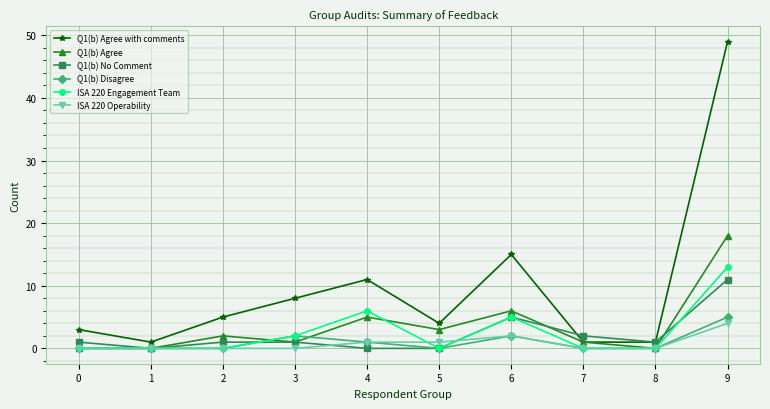

At how many categories does at least one series exceed 46?

1